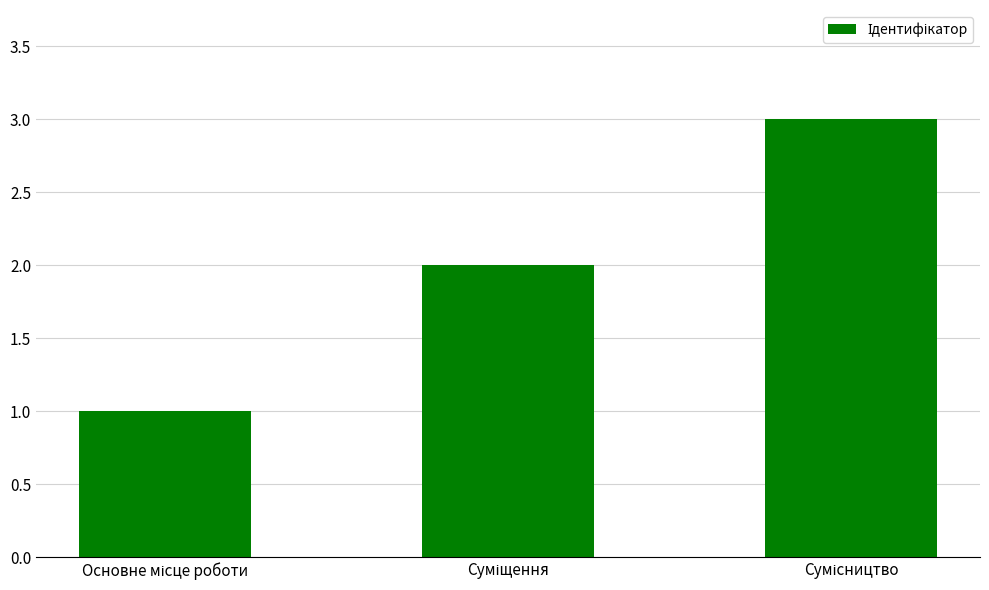

What is the average value?

2